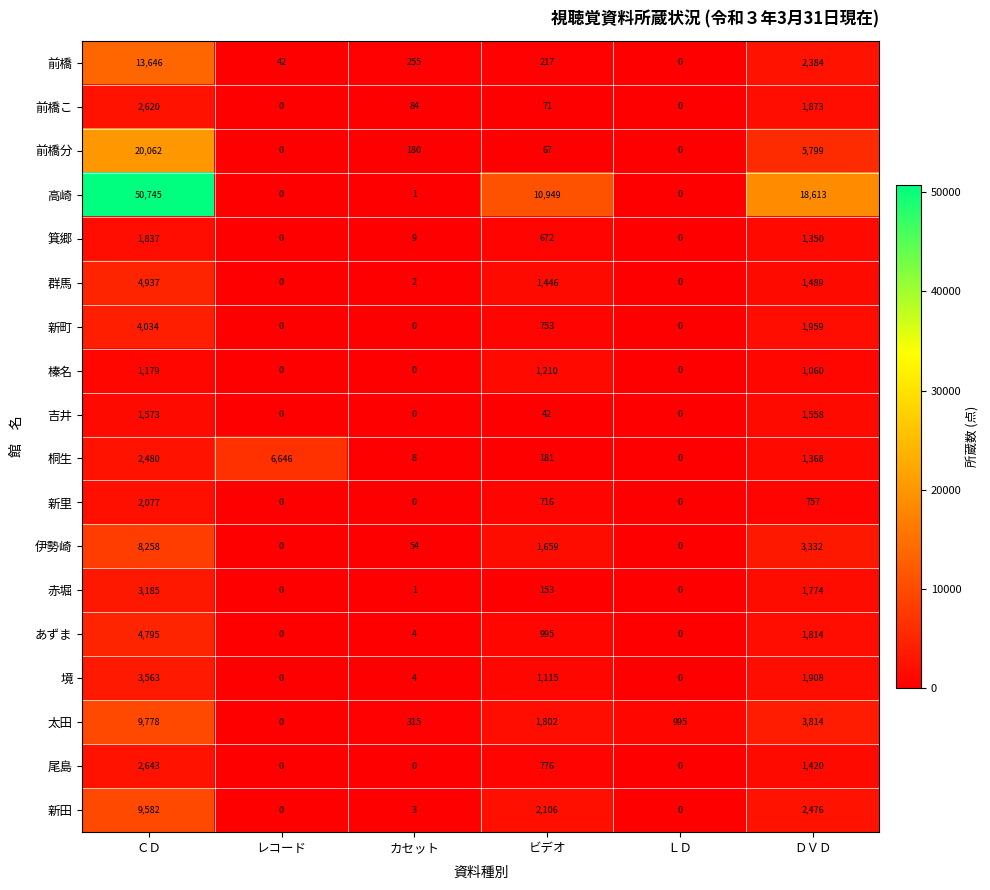

Which category has the lowest value in the 太田 series?

レコード